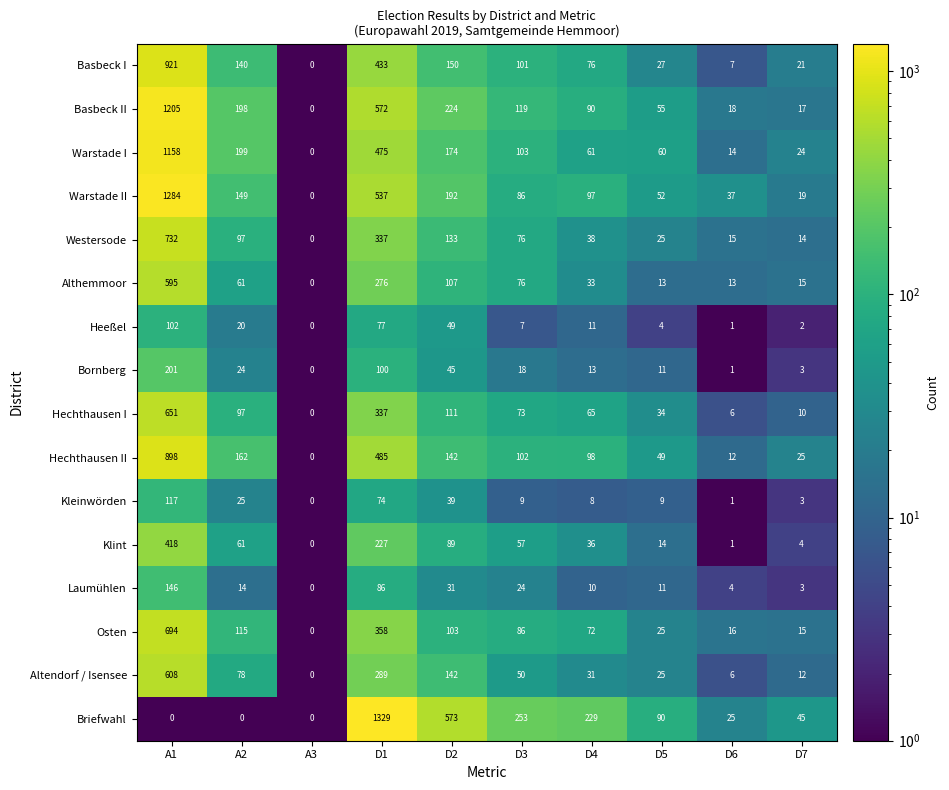

What is the sum of all Bornberg values?

416